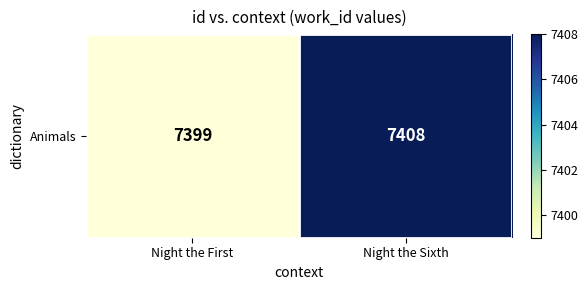

Which has a higher value, Night the Sixth or Night the First?

Night the Sixth